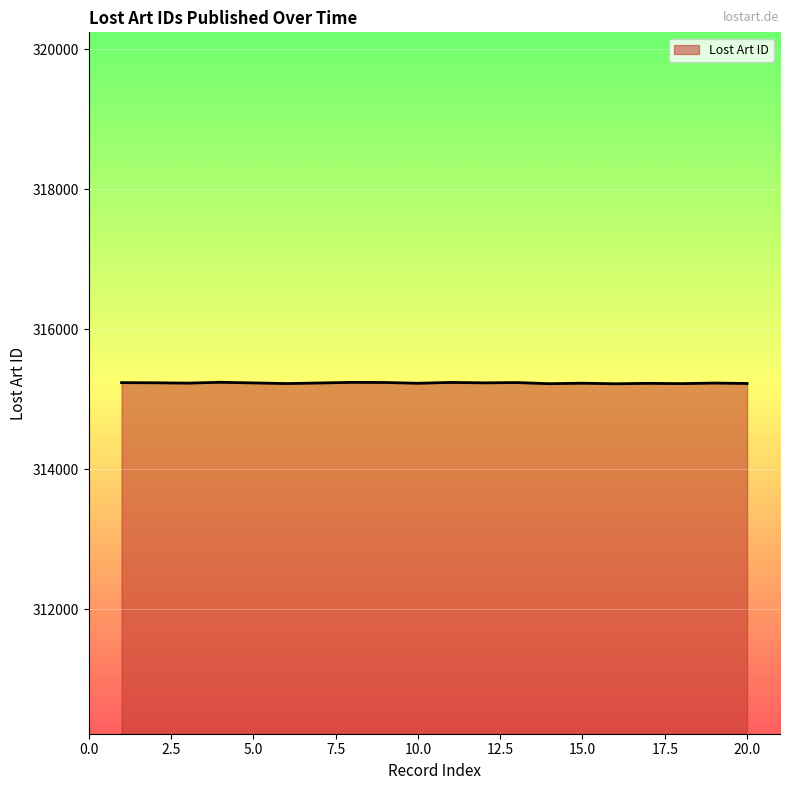

How many lines are shown in the chart?

1